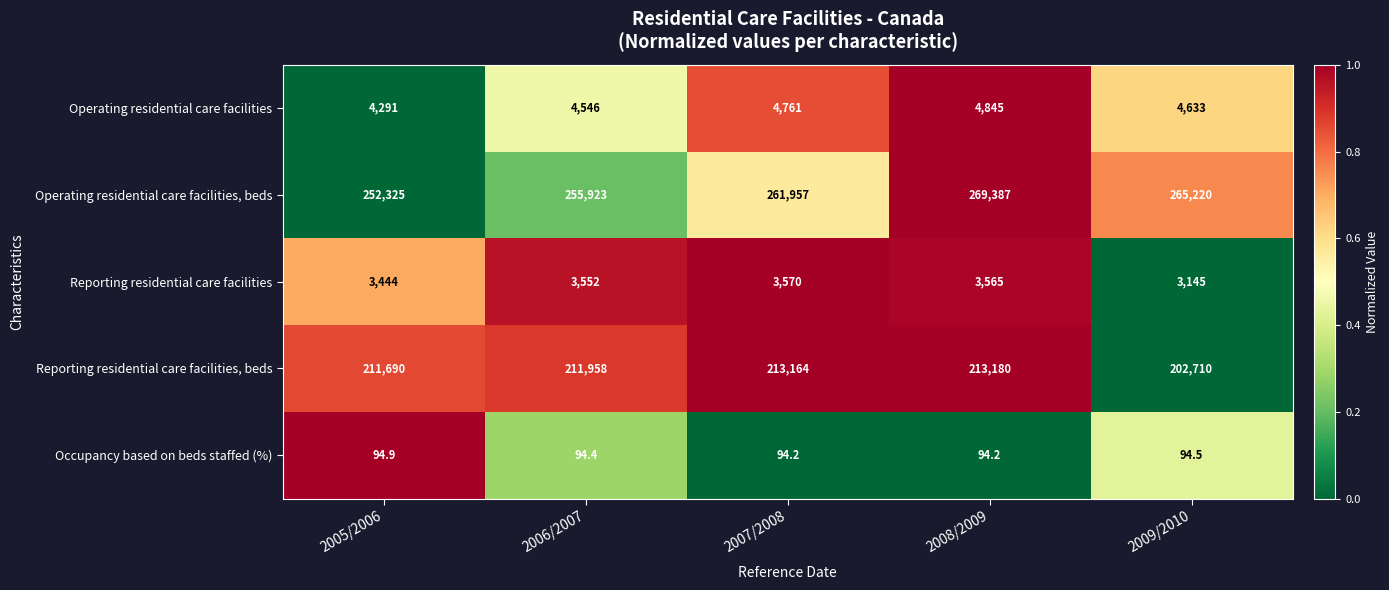

List the series in order of their peak value, highest first.

Operating residential care facilities, beds, Reporting residential care facilities, beds, Operating residential care facilities, Reporting residential care facilities, Occupancy based on beds staffed (%)